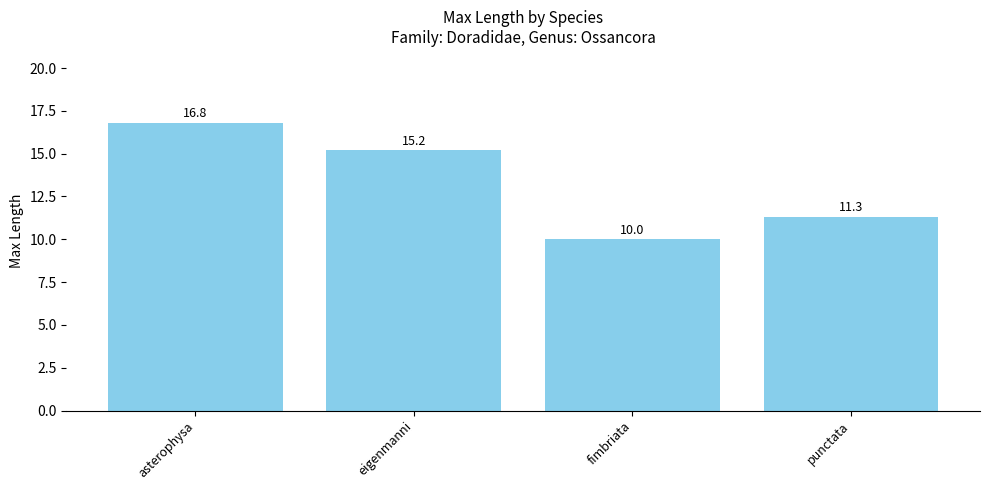

The value at eigenmanni is 15.2. True or false?

True